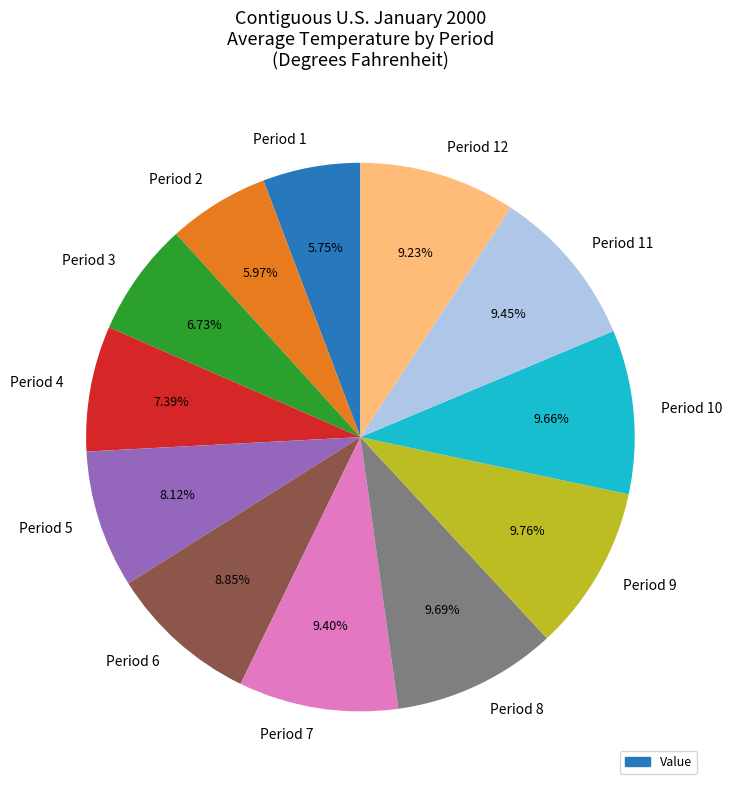

Is there a majority slice in this chart?

No